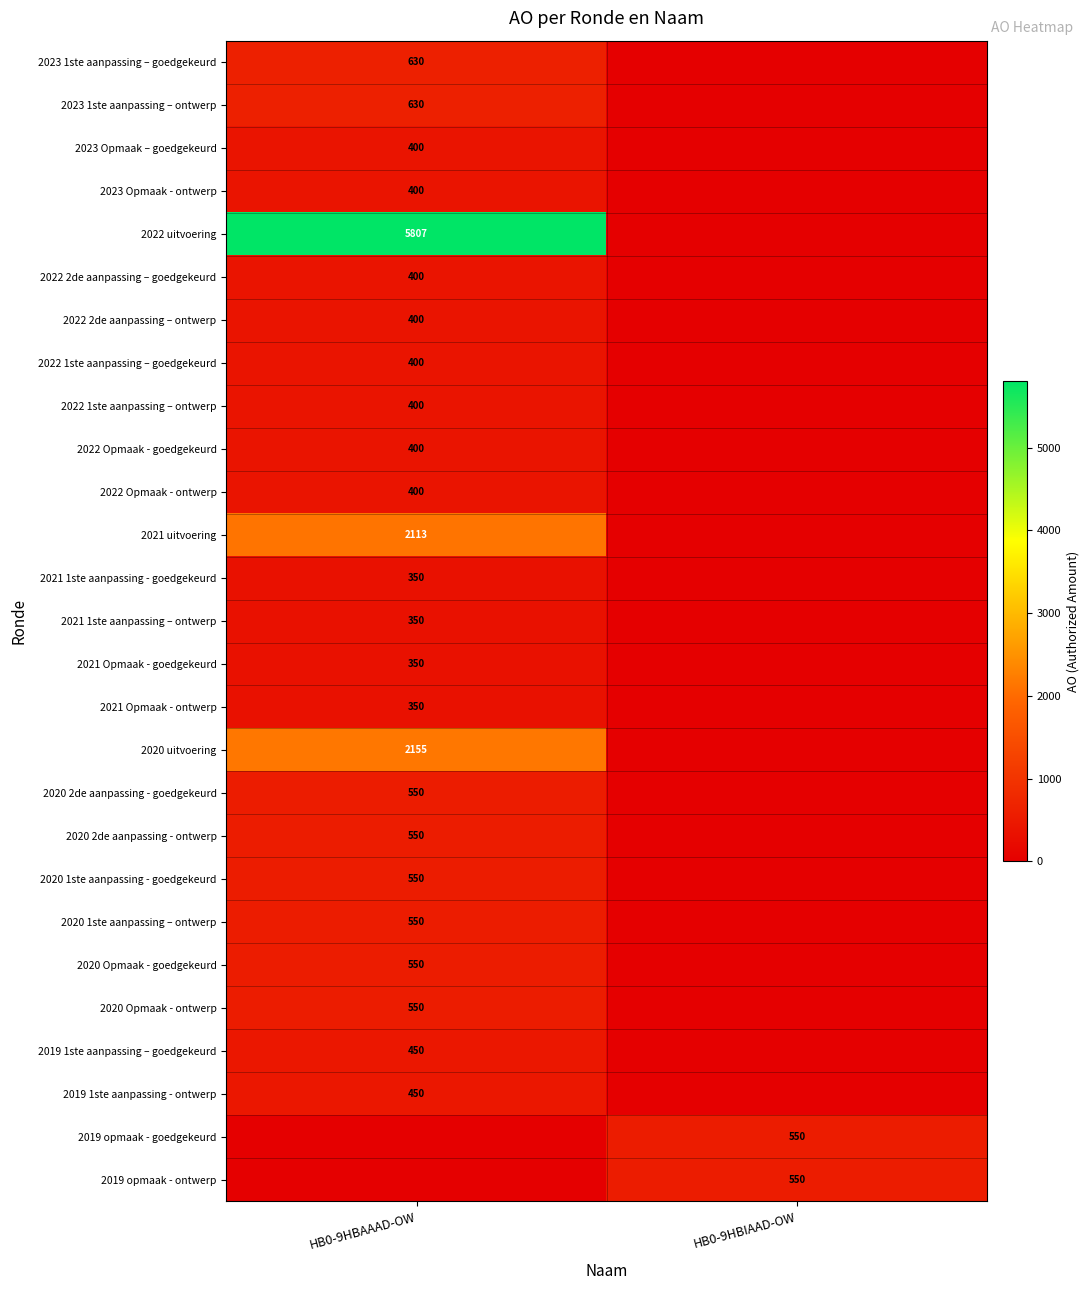

True or false: 2022 1ste aanpassing – goedgekeurd has a value of 198 at HB0-9HBAAAD-OW.

False